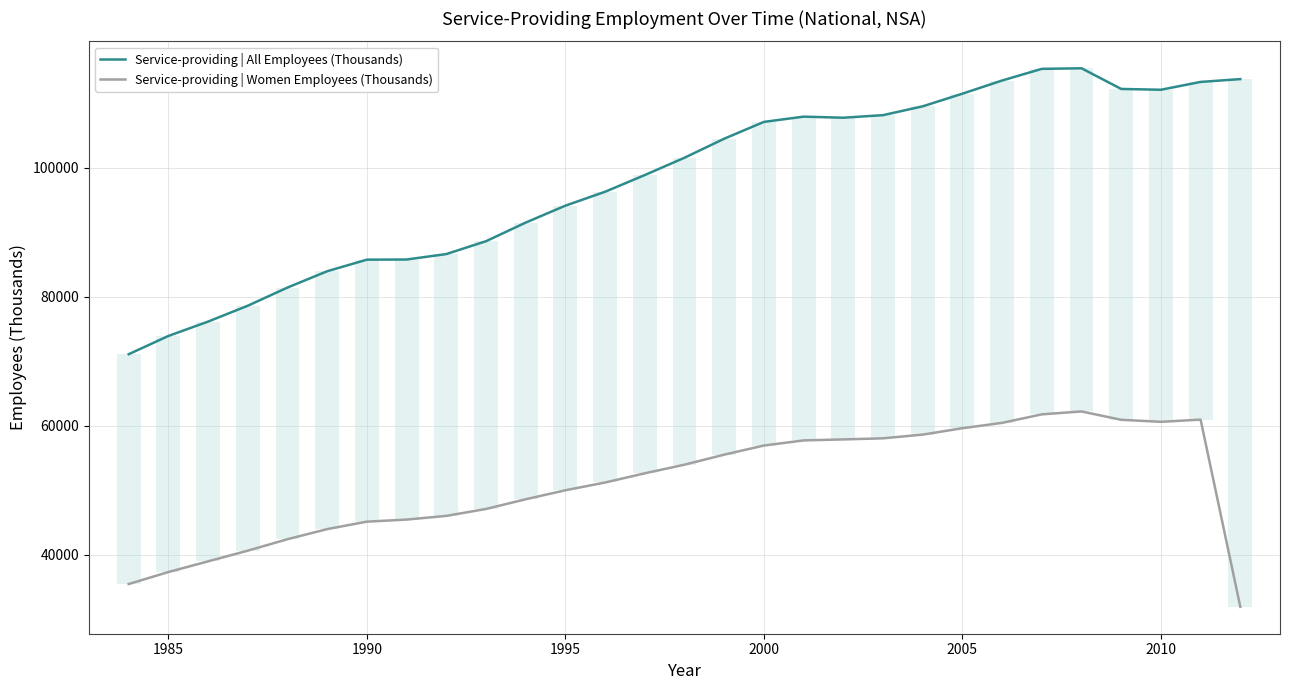

How many distinct data groups are displayed?

2